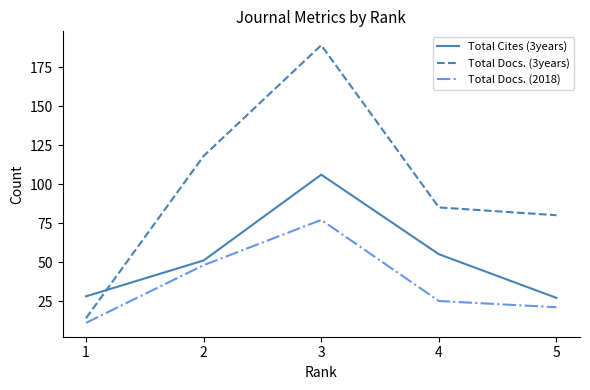

How many interior local peaks does the Total Docs. (2018) series have?

1